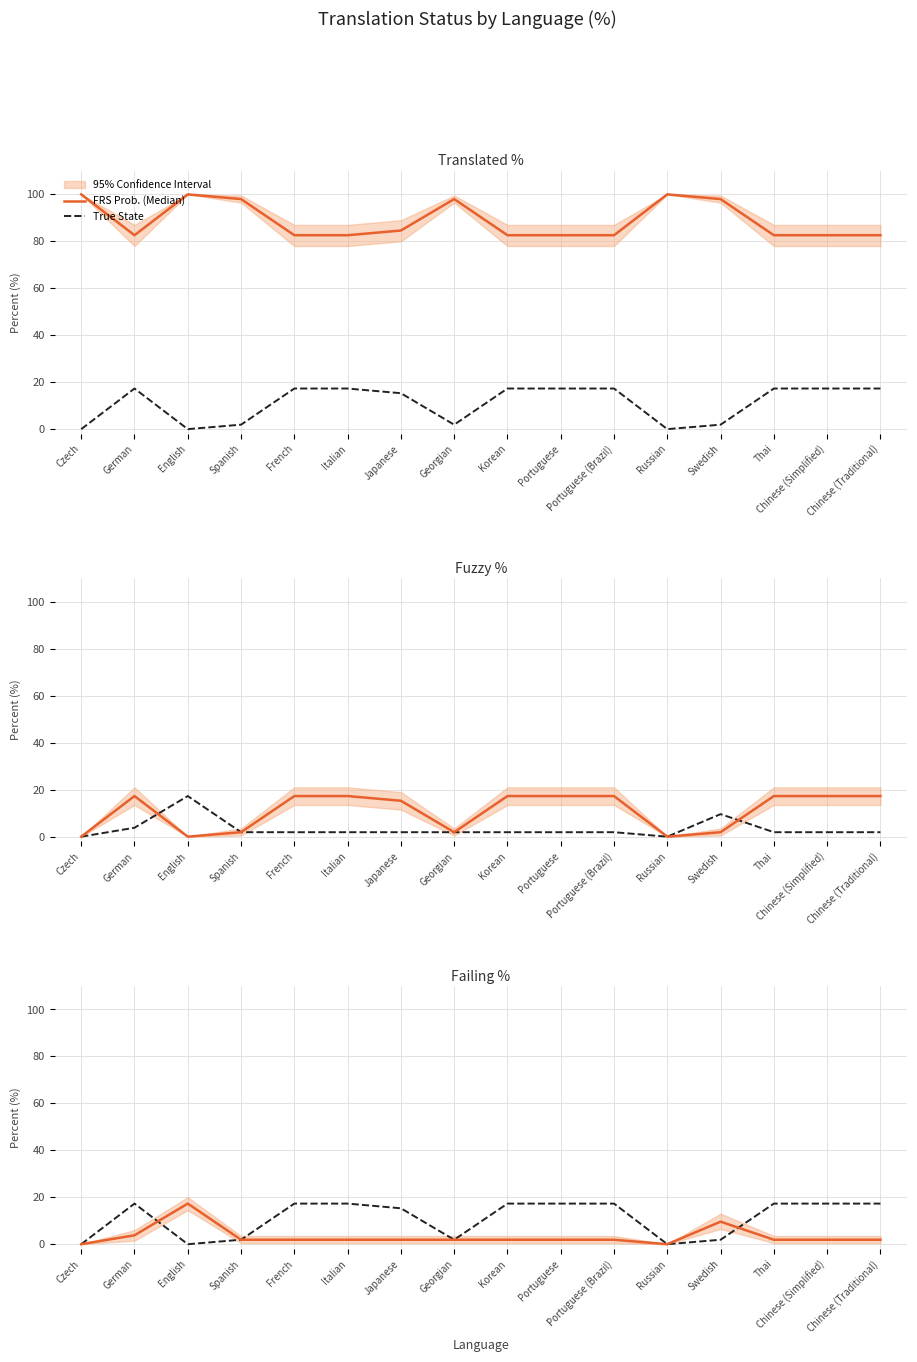

Rank the series by their average value, from lowest to highest.

FRS Prob. (Median), True State